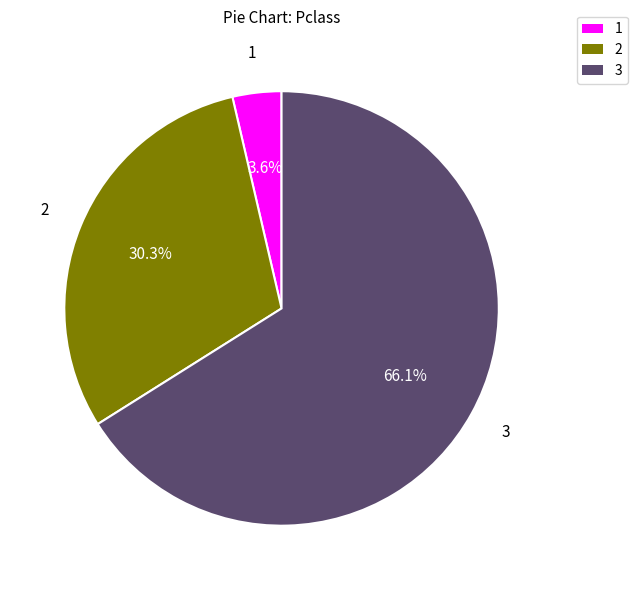

How much of the chart is everything except 2?

69.7%